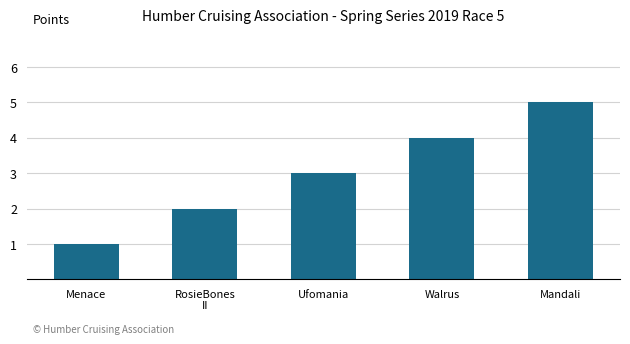

What is the ratio of the value at Walrus to the value at RosieBones
II?

2.0